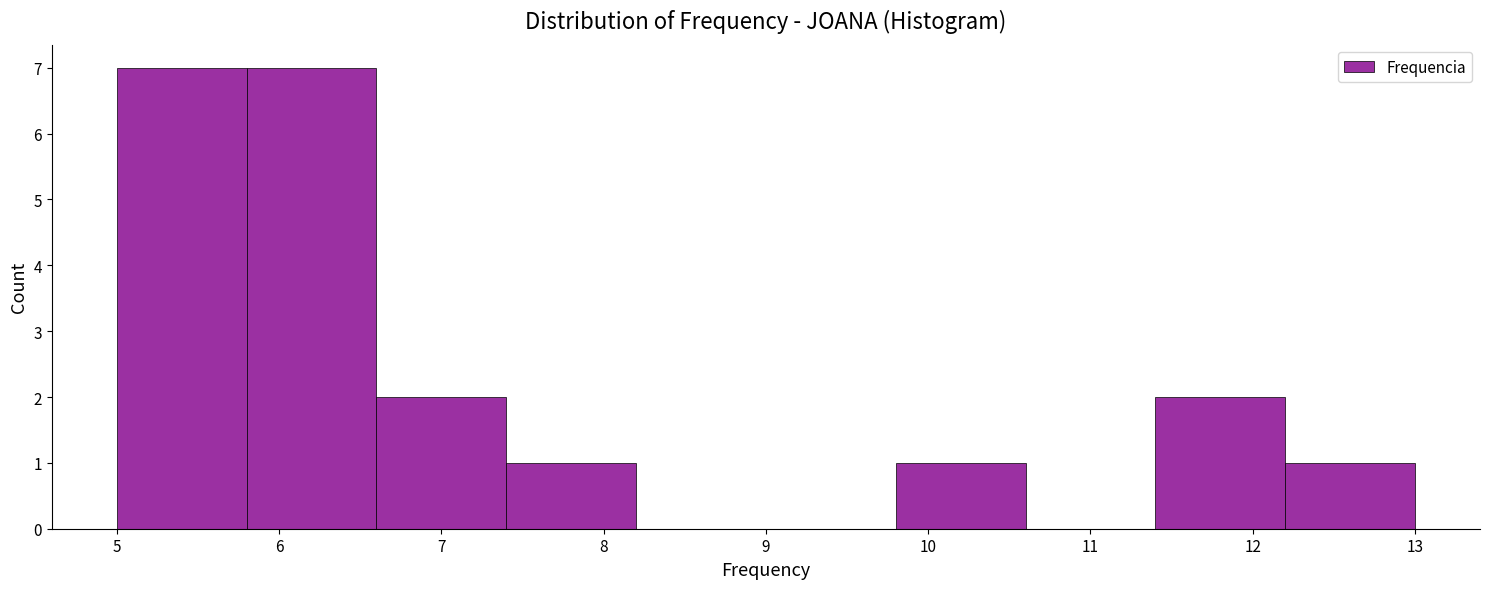

Reading left to right, list every bar in this chart as the range it spans on the x-axis followed by its height. The values are not printed on the chart, so give them approximately, as read against the axis.

5.0 to 5.8: 7
5.8 to 6.6: 7
6.6 to 7.4: 2
7.4 to 8.2: 1
8.2 to 9.0: 0
9.0 to 9.8: 0
9.8 to 10.6: 1
10.6 to 11.4: 0
11.4 to 12.2: 2
12.2 to 13.0: 1